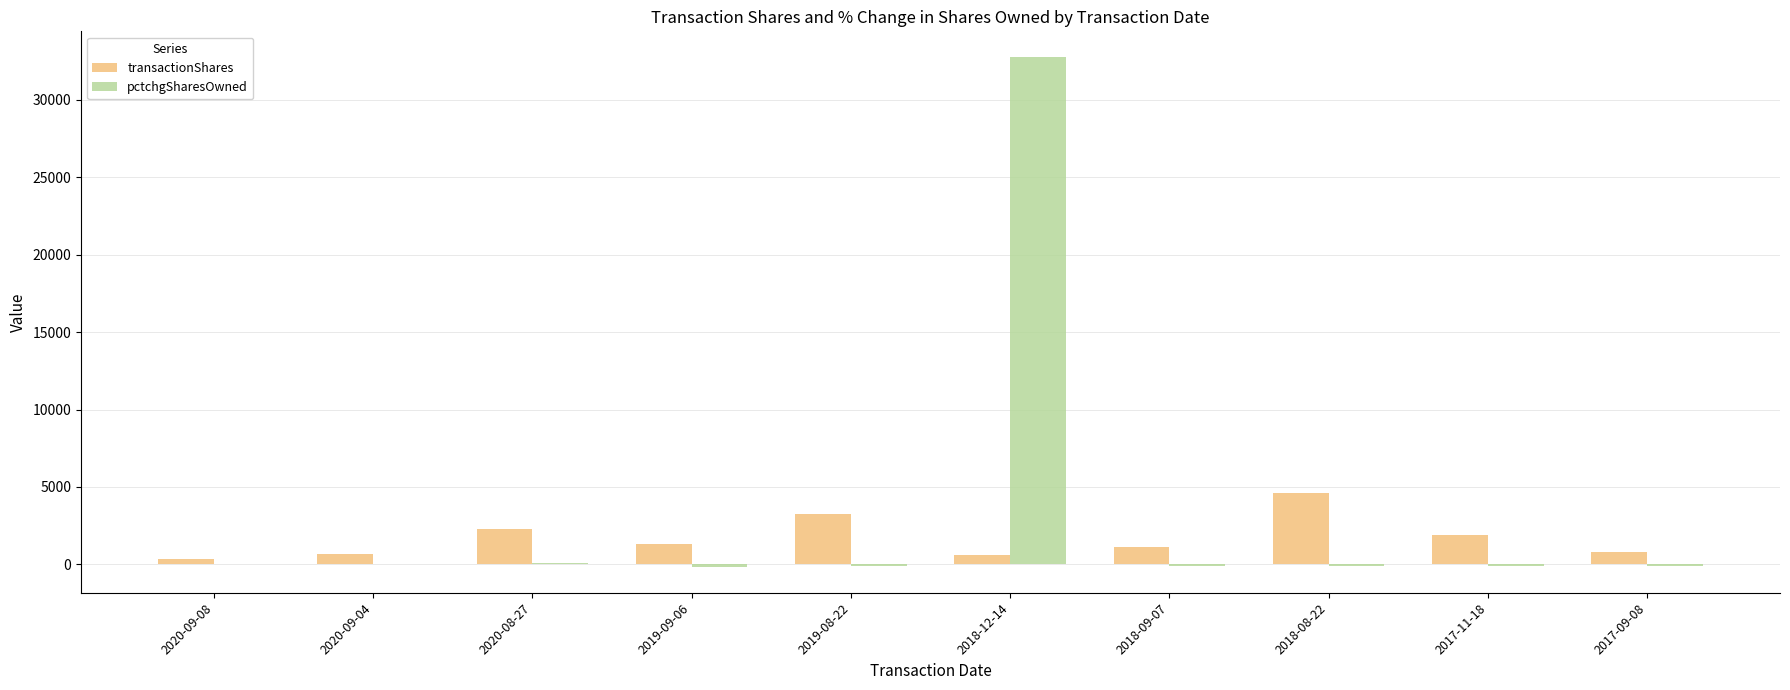

How many groups of bars are there?

10